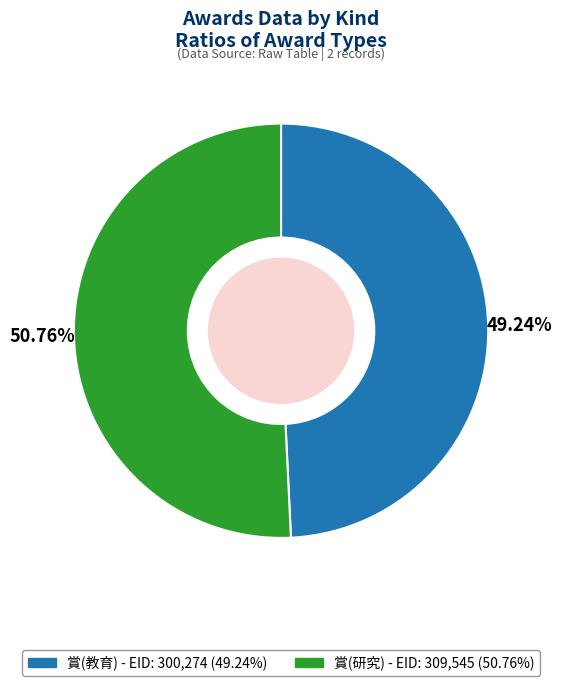

To the nearest percent, what portion does 賞(教育) represent?

49%